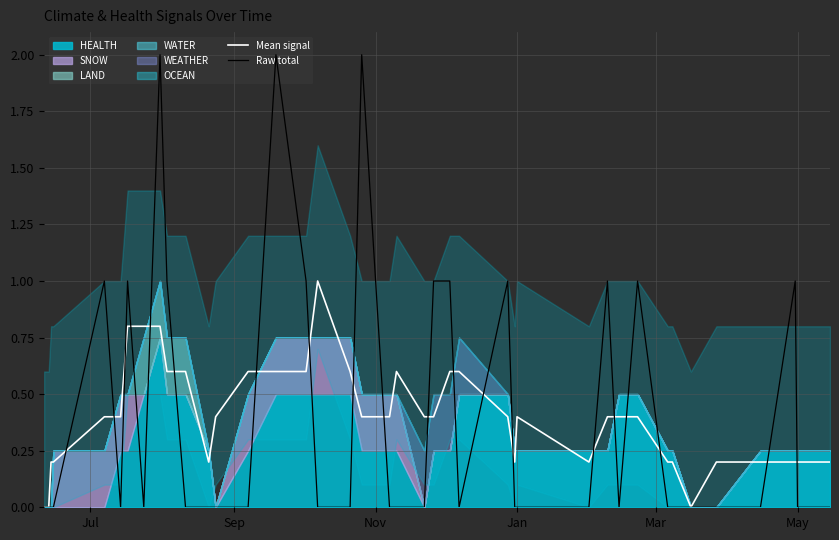

What is the highest value of the Mean signal series?

1.0